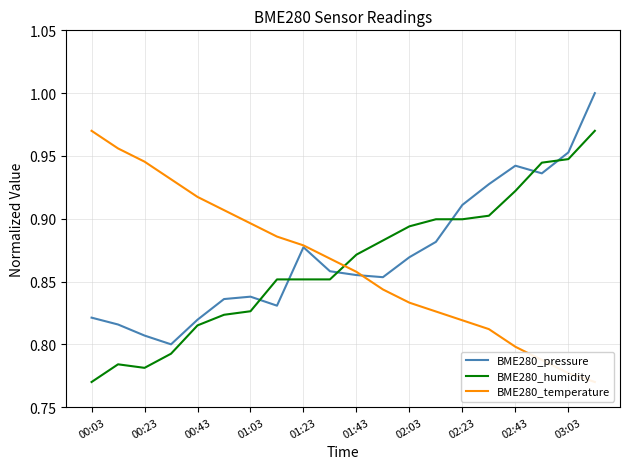

Is it true that BME280_pressure equals 0.3 at 00:23?

False